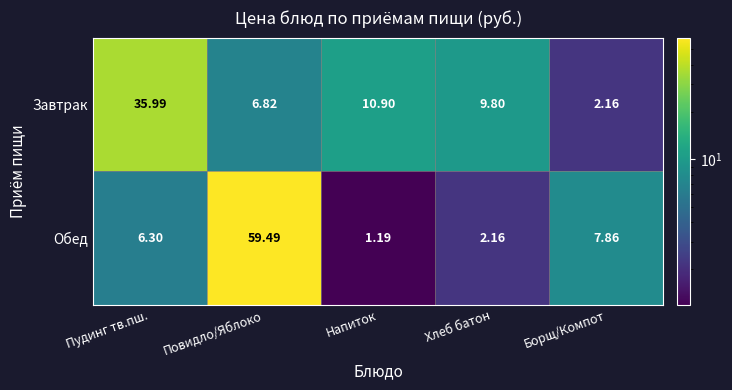

Which label corresponds to the largest value in the chart?

Повидло/Яблоко